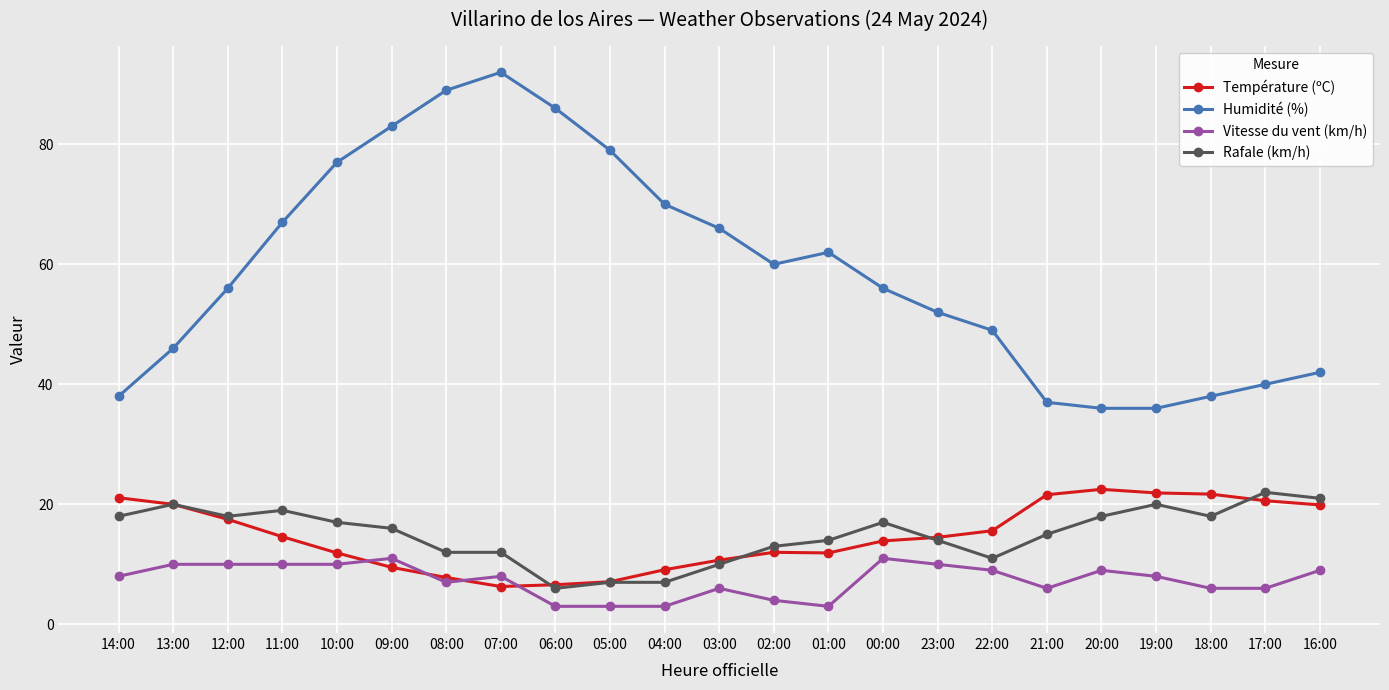

The value of Vitesse du vent (km/h) at 09:00 is 11.0. True or false?

True